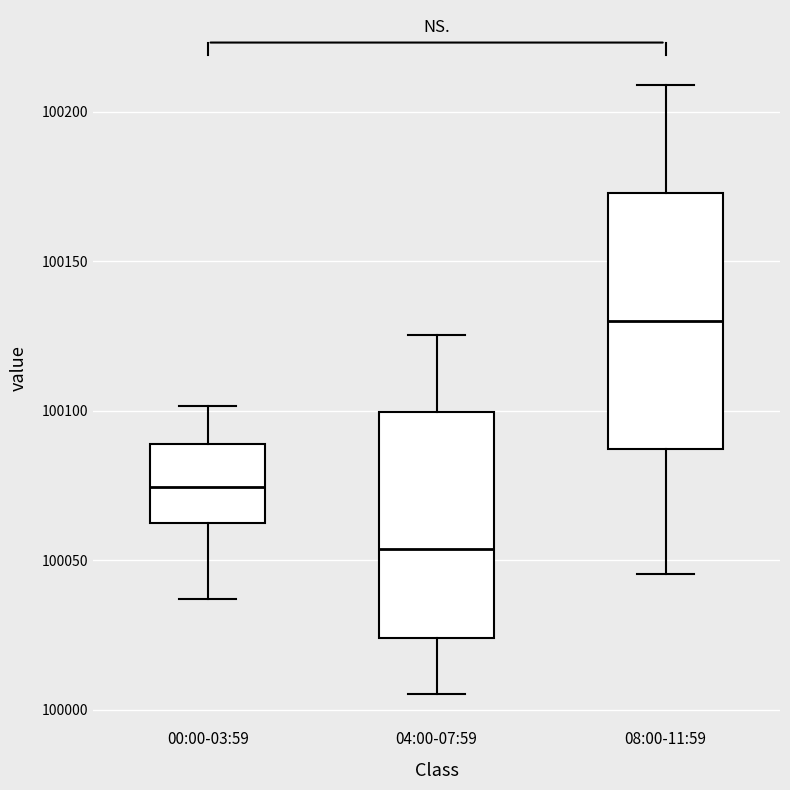

Which box is the tallest, from its lower edge to its upper edge?

08:00-11:59